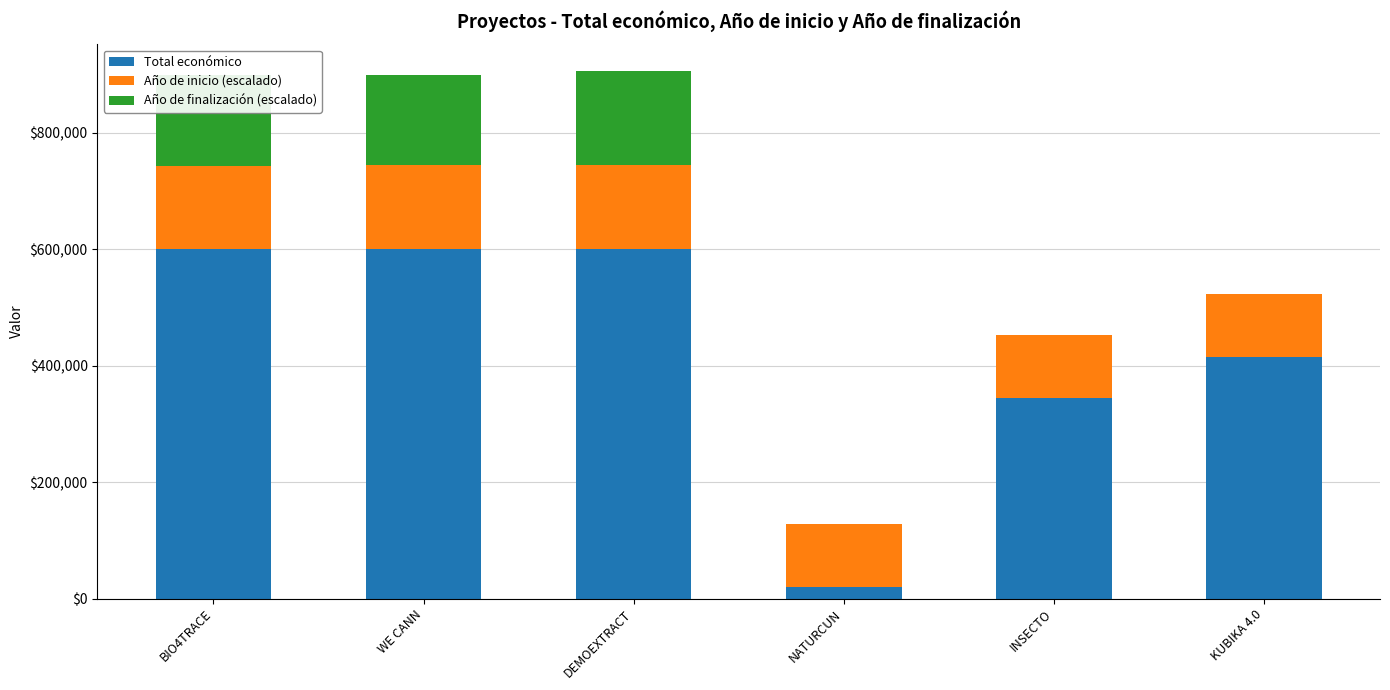

What is the total value across all series at KUBIKA 4.0?

522795.7